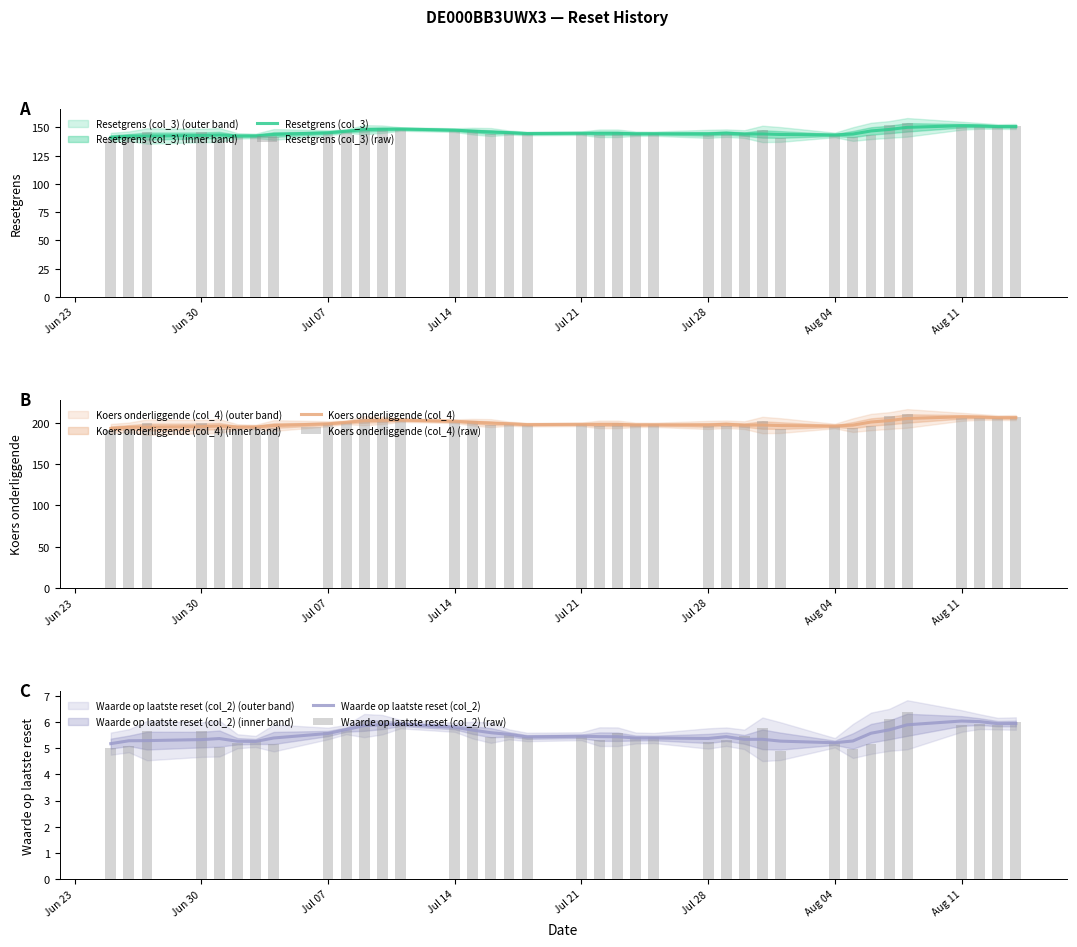

The value of Resetgrens (col_3) at Jul 07 is 145.2. True or false?

True